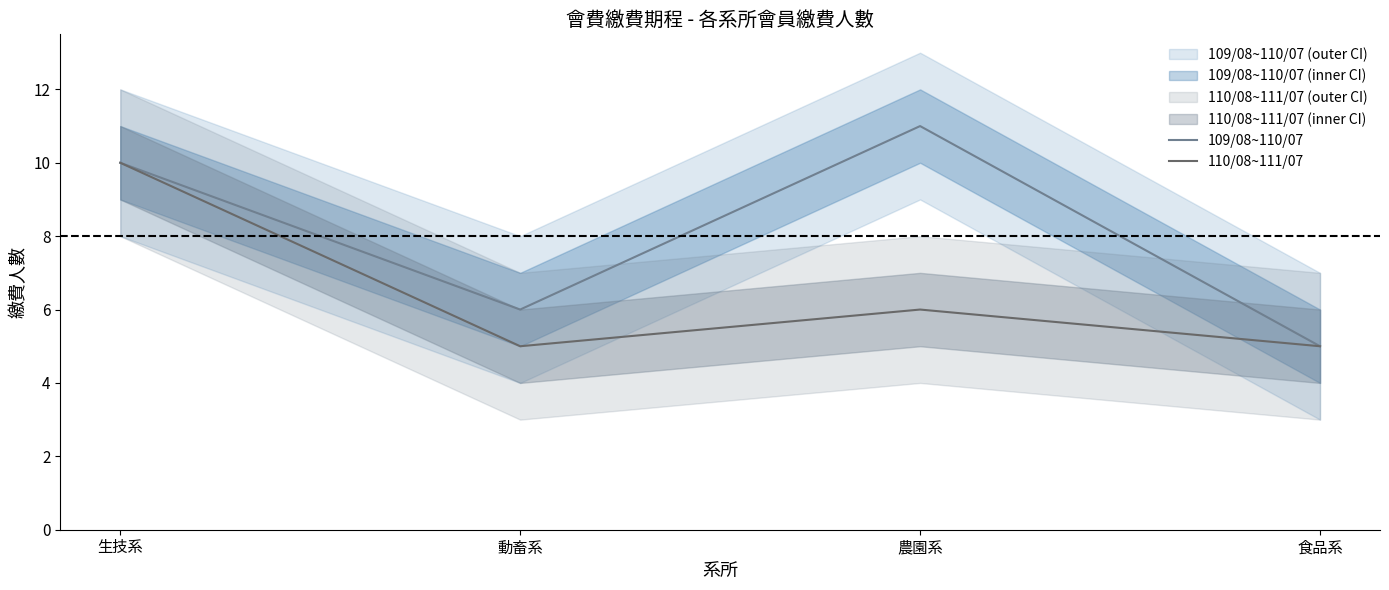

True or false: 110/08~111/07 has more than 2 points higher than both neighbors.

False